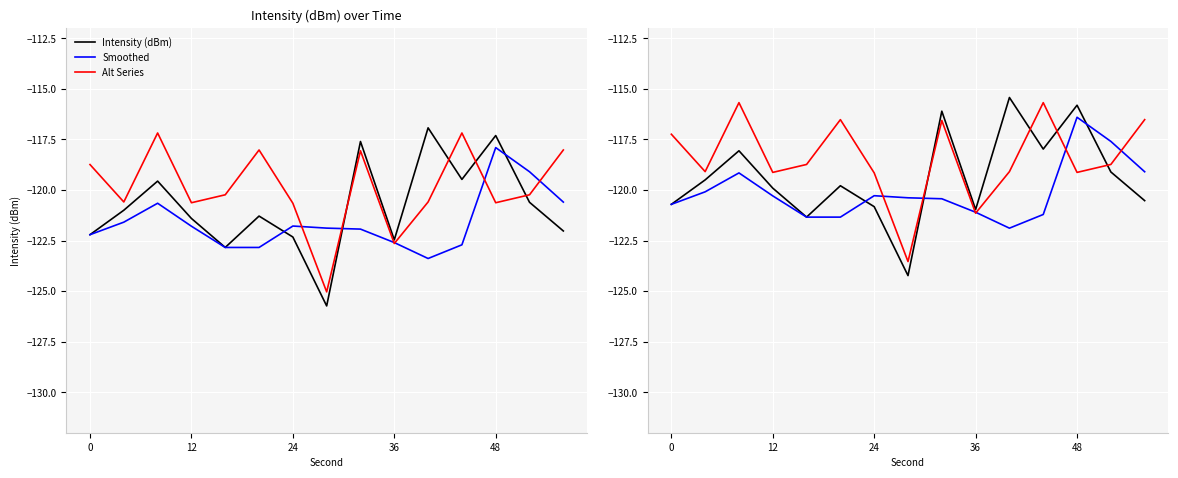

How many interior local peaks does the Alt Series series have?

4